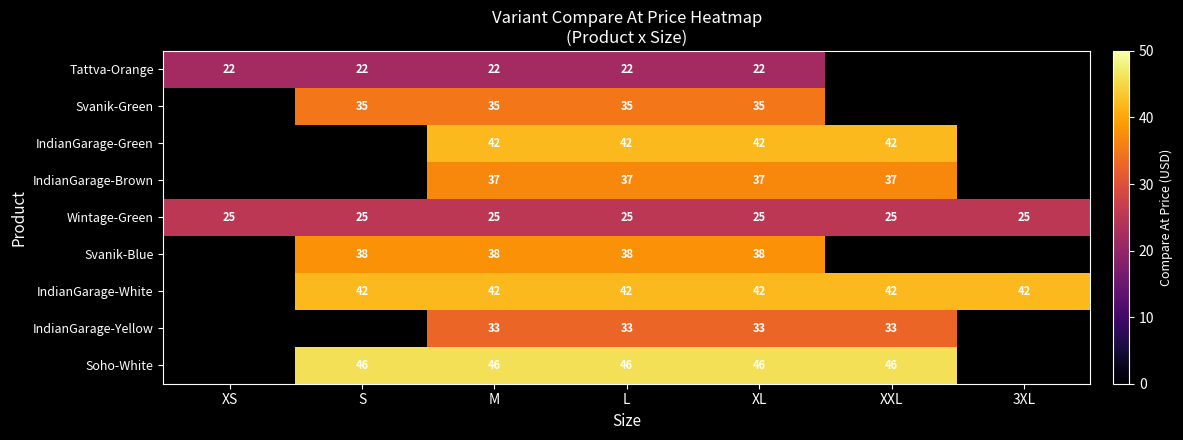

What is the difference between the highest and lowest values at XL?

24